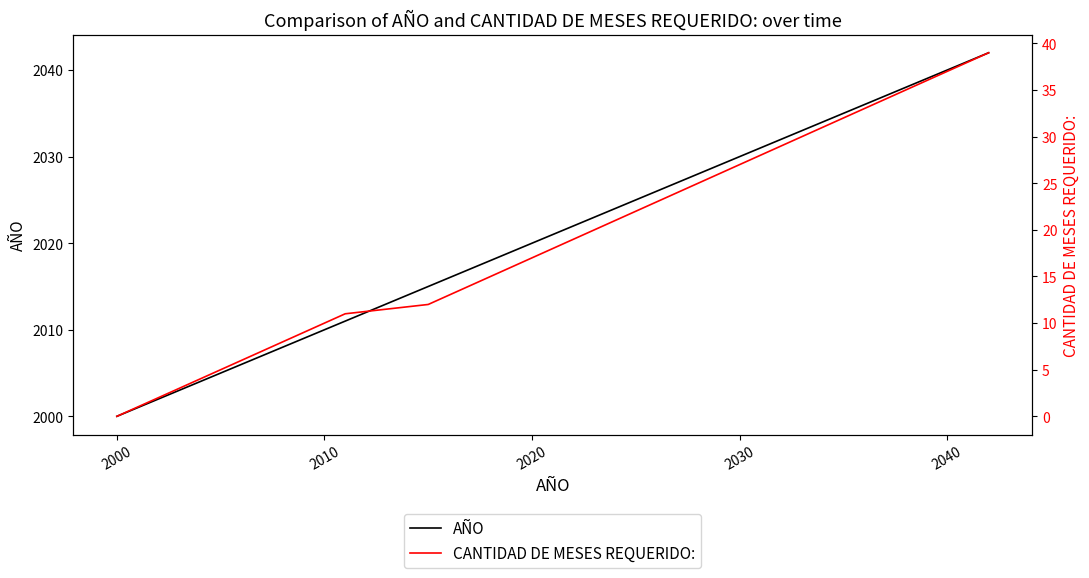

List the series in order of their peak value, highest first.

AÑO, CANTIDAD DE MESES REQUERIDO: